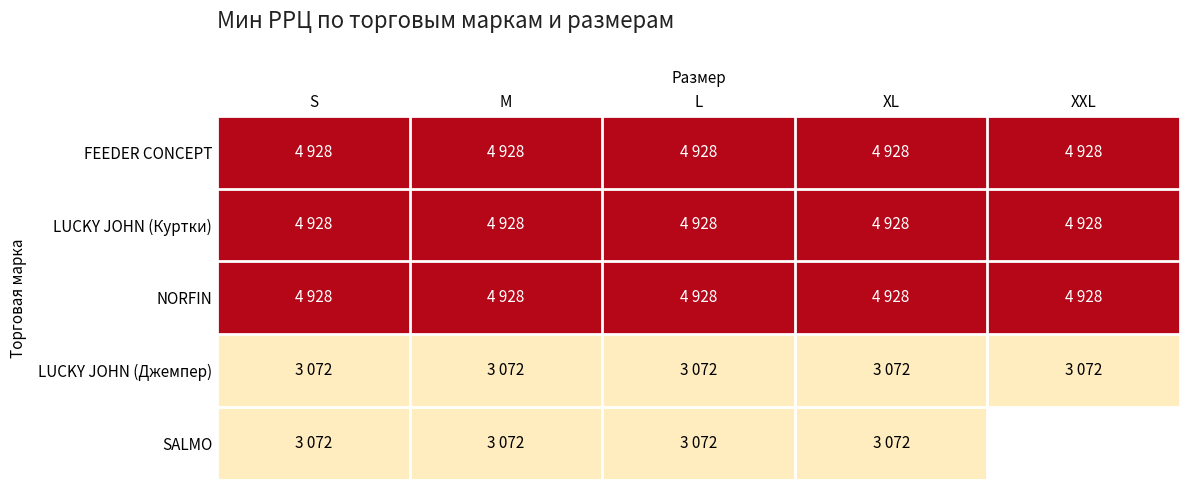

Is it true that NORFIN equals 1842.0 at XL?

False